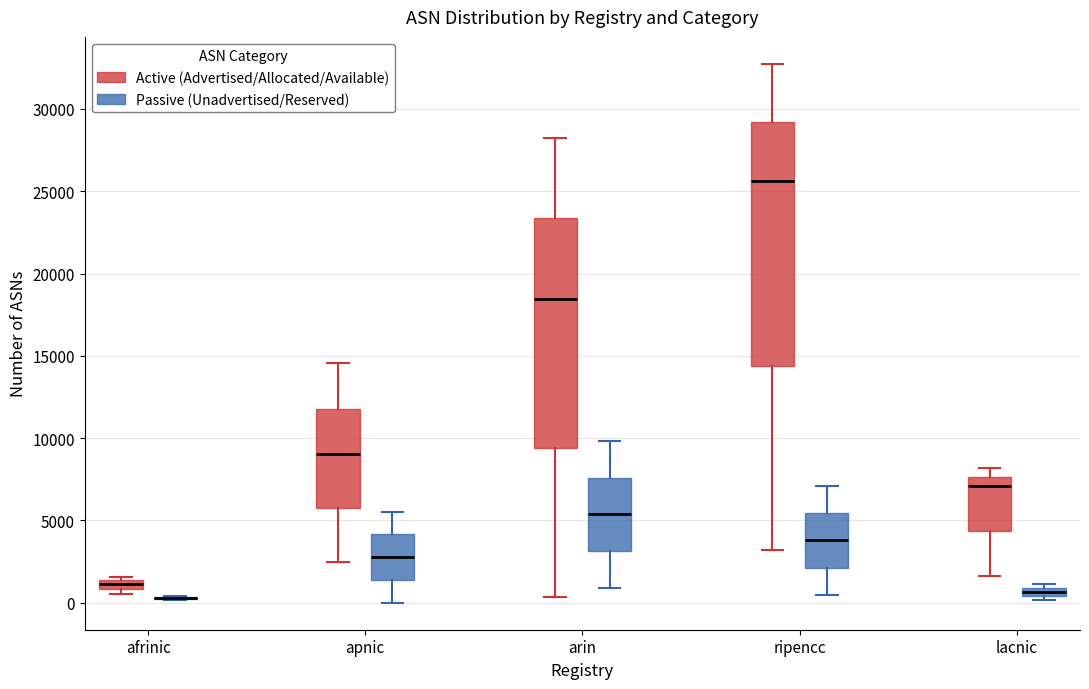

Which box is the tallest, from its lower edge to its upper edge?

ripencc (Active (Advertised/Allocated/Available))